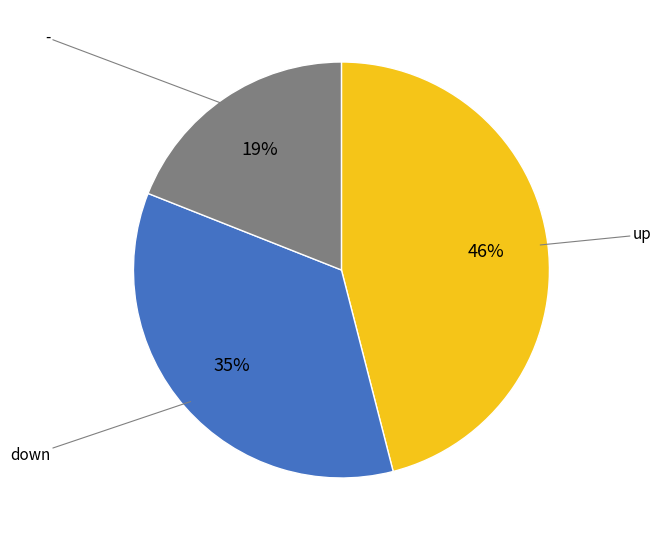

To the nearest percent, what is the difference between the largest and smallest slice percentages?

27%